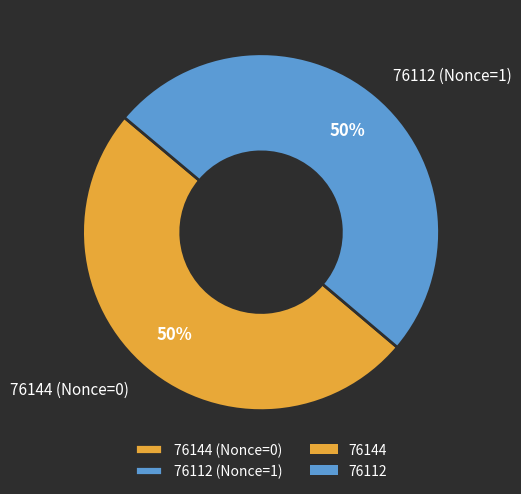

The 76112 slice represents 99% of the pie. True or false?

False